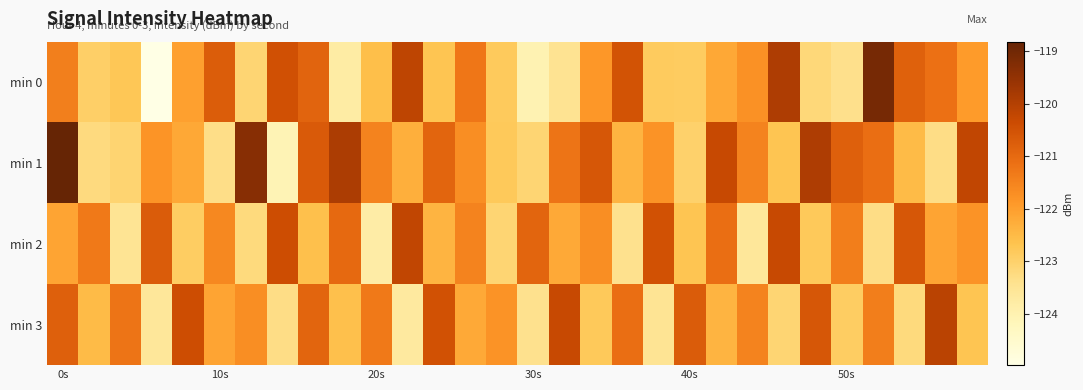

At how many categories does at least one series exceed -121?

24